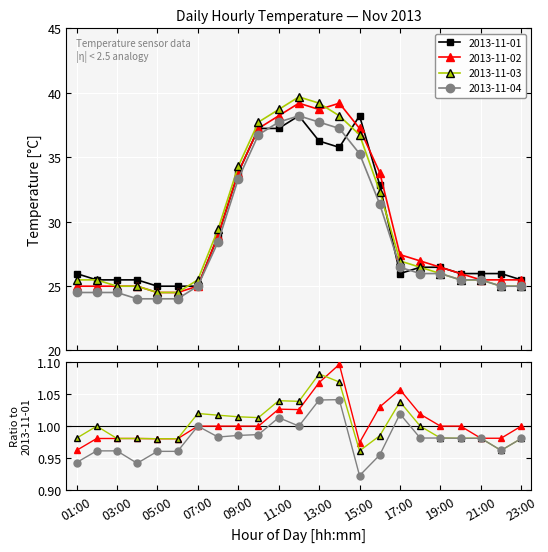

Between which two adjacent categories do 2013-11-04 and 2013-11-01 first intersect?

10:00 and 11:00